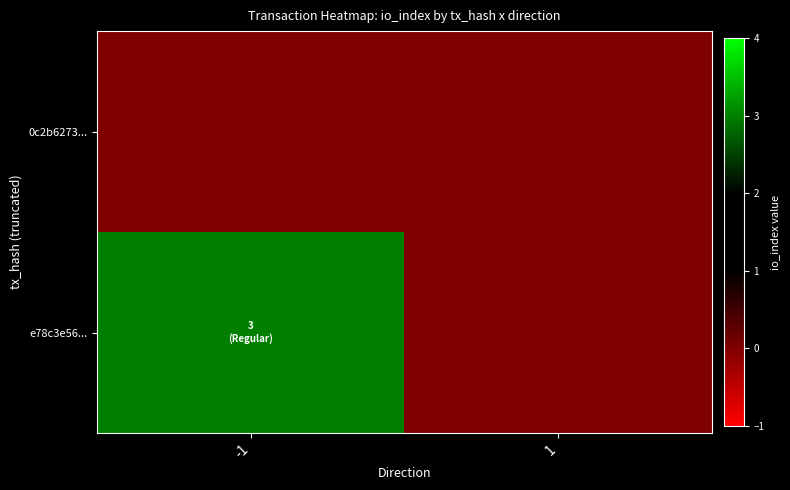

What is the total value across all series at -1?

3